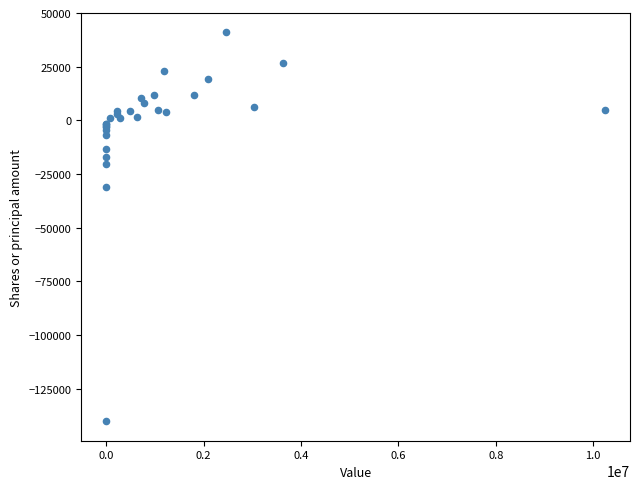

What Y value in the scatter plot is closest to -49583?

-30823